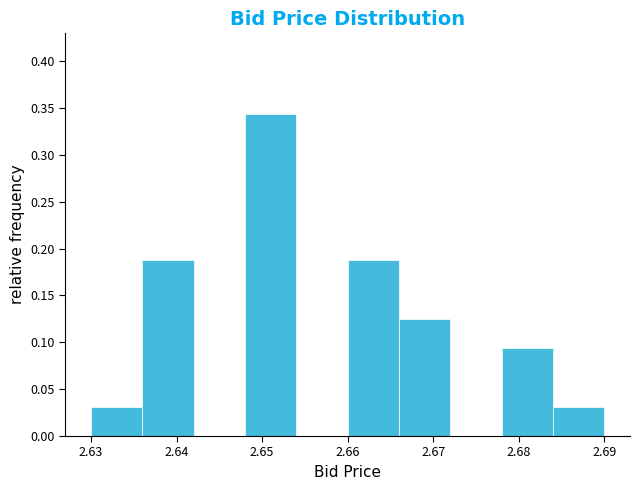

Reading left to right, list every bar in this chart as the range it spans on the x-axis followed by its height. The values are not printed on the chart, so give them approximately, as read against the axis.

2.630 to 2.636: 0.030
2.636 to 2.642: 0.190
2.642 to 2.648: 0
2.648 to 2.654: 0.345
2.654 to 2.660: 0
2.660 to 2.666: 0.190
2.666 to 2.672: 0.125
2.672 to 2.678: 0
2.678 to 2.684: 0.095
2.684 to 2.690: 0.030